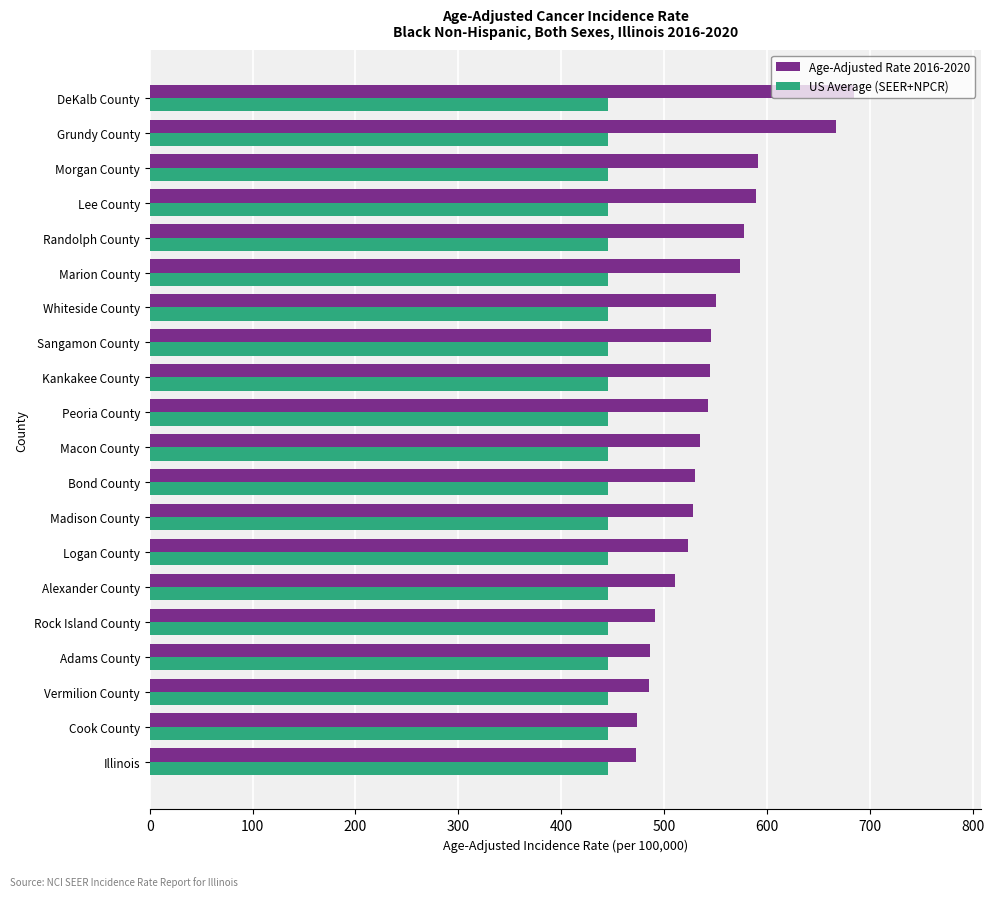

Is the value of US Average (SEER+NPCR) at Lee County greater than the value of Age-Adjusted Rate 2016-2020 at Randolph County?

No